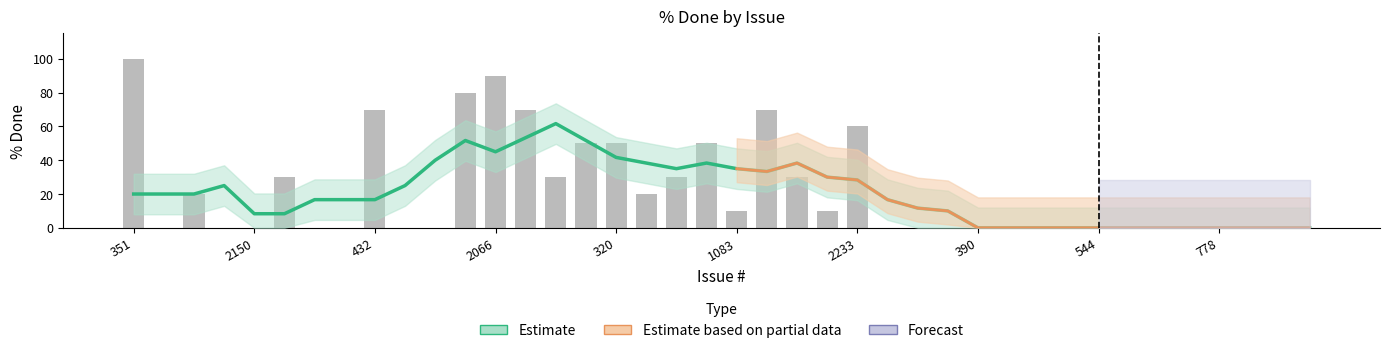

Count the values in the range 0 to 50.

33